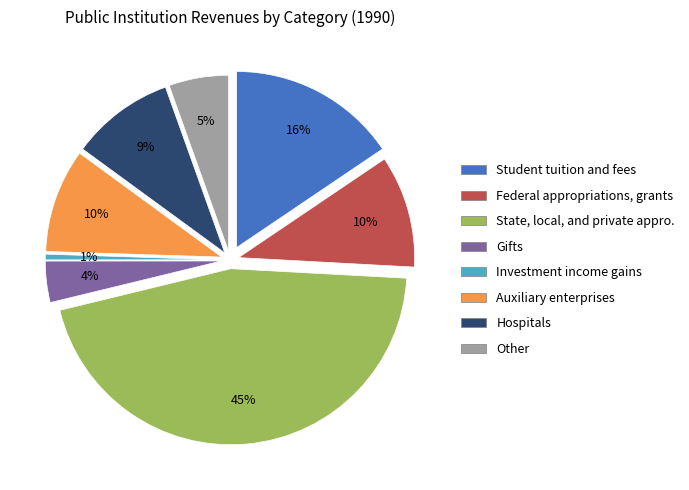

Which slice is the smallest?

Investment income gains